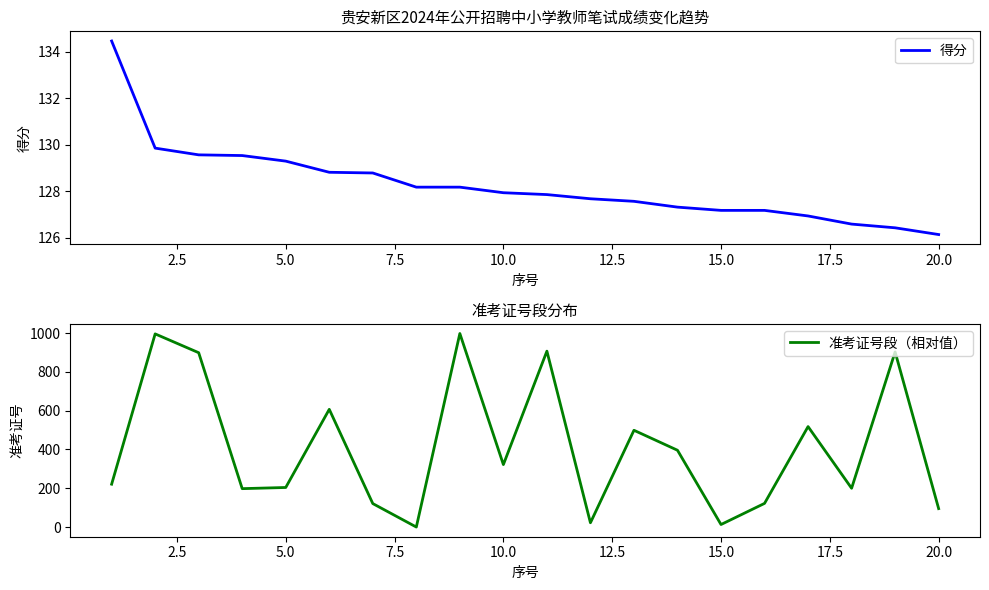

True or false: 得分 and 准考证号段（相对值） cross at least once.

True